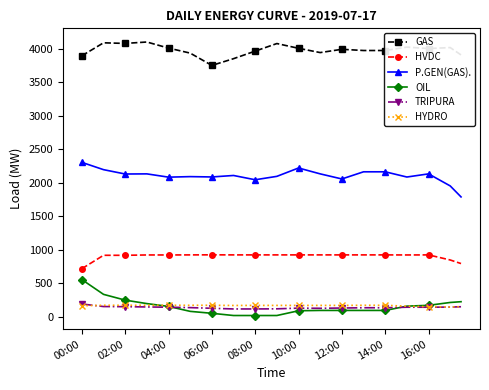

True or false: HVDC has more than 1 points higher than both neighbors.

True